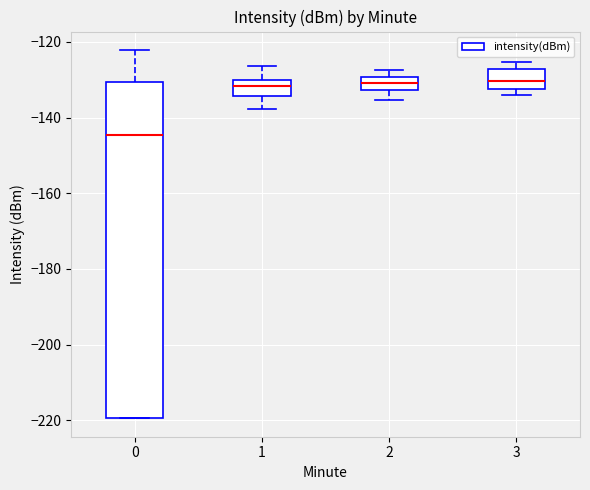

Reading left to right, read every box against the y-axis: the position of its median line, the range the box covers, and the ends of its whiskers. The values are not printed on the chart, so give them approximately, as read against the axis.

0: median -144, box -220 to -130, whiskers -220 to -122
1: median -132, box -134 to -130, whiskers -138 to -126
2: median -130 (inside the box), box -132 to -130, whiskers -136 to -128
3: median -130, box -132 to -128, whiskers -134 to -126